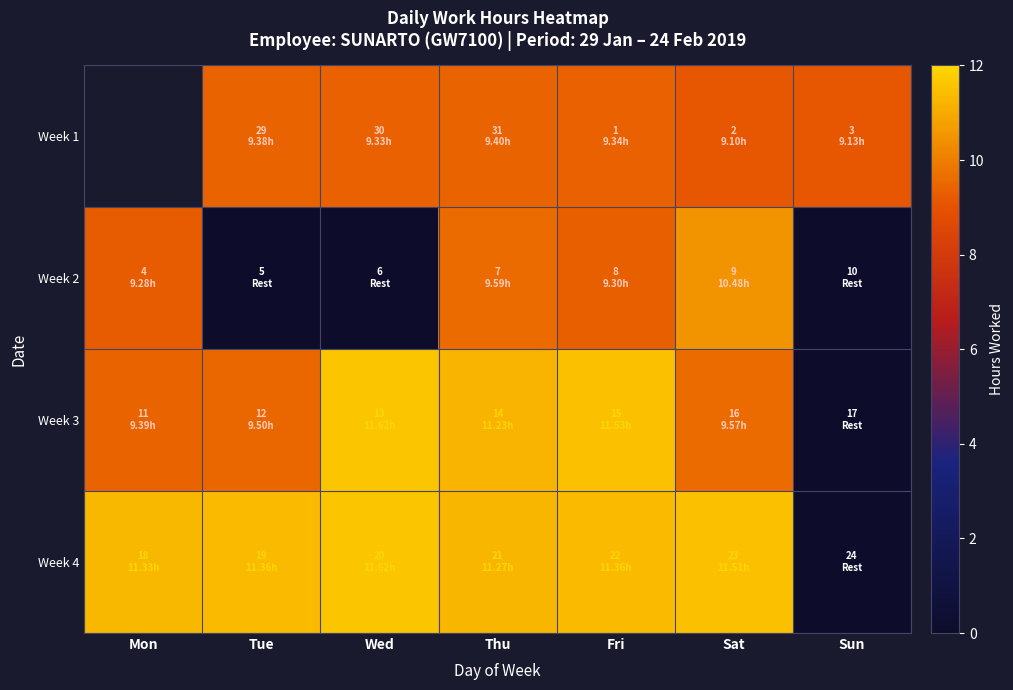

At which label is Week 4 closest to 5?

Sun